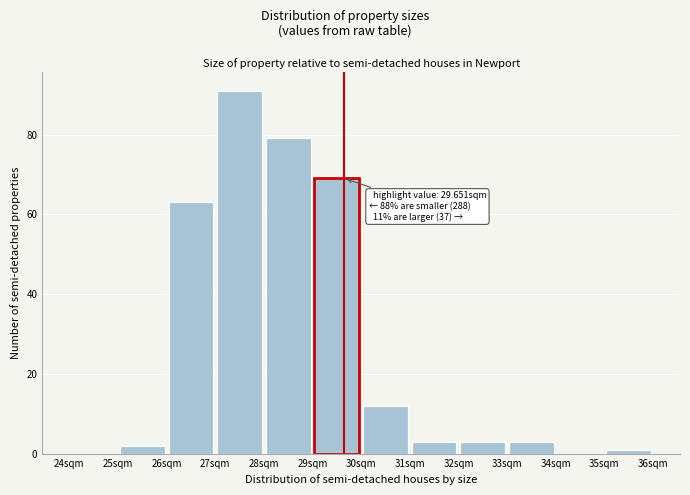

Over which range of the x-axis is the bar tallest?

27 to 28